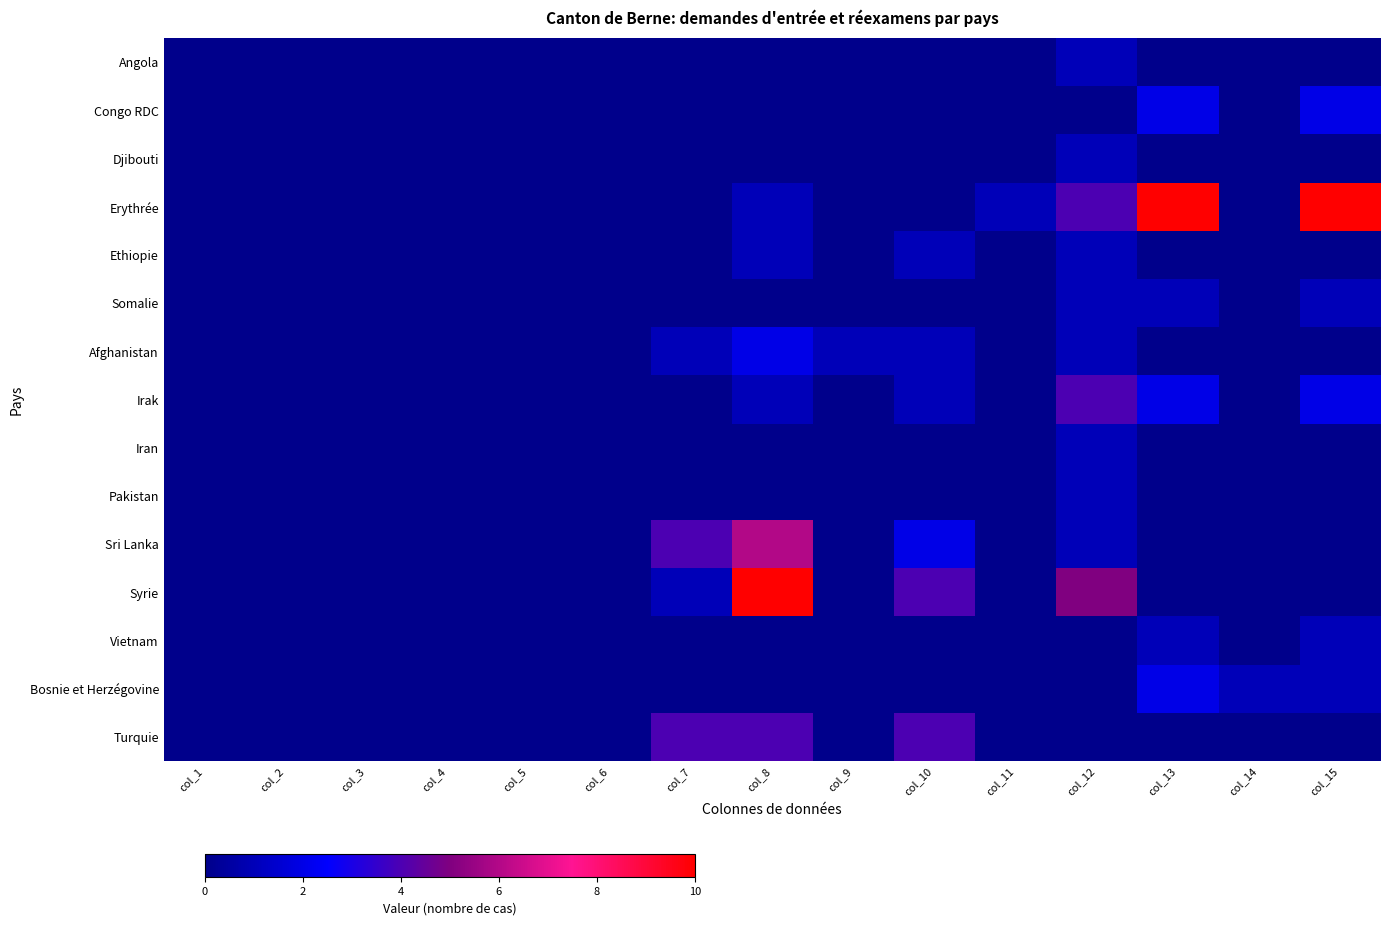

Is the value of Sri Lanka at col_13 greater than the value of Ethiopie at col_4?

No